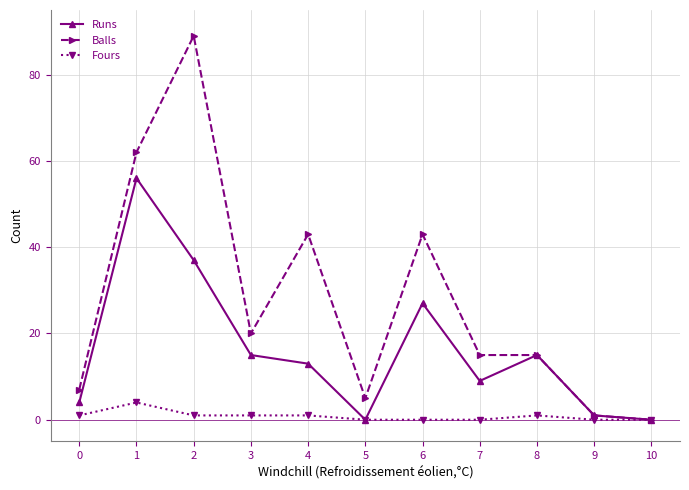

What is the value of the Balls point at the 4th from the left?

20